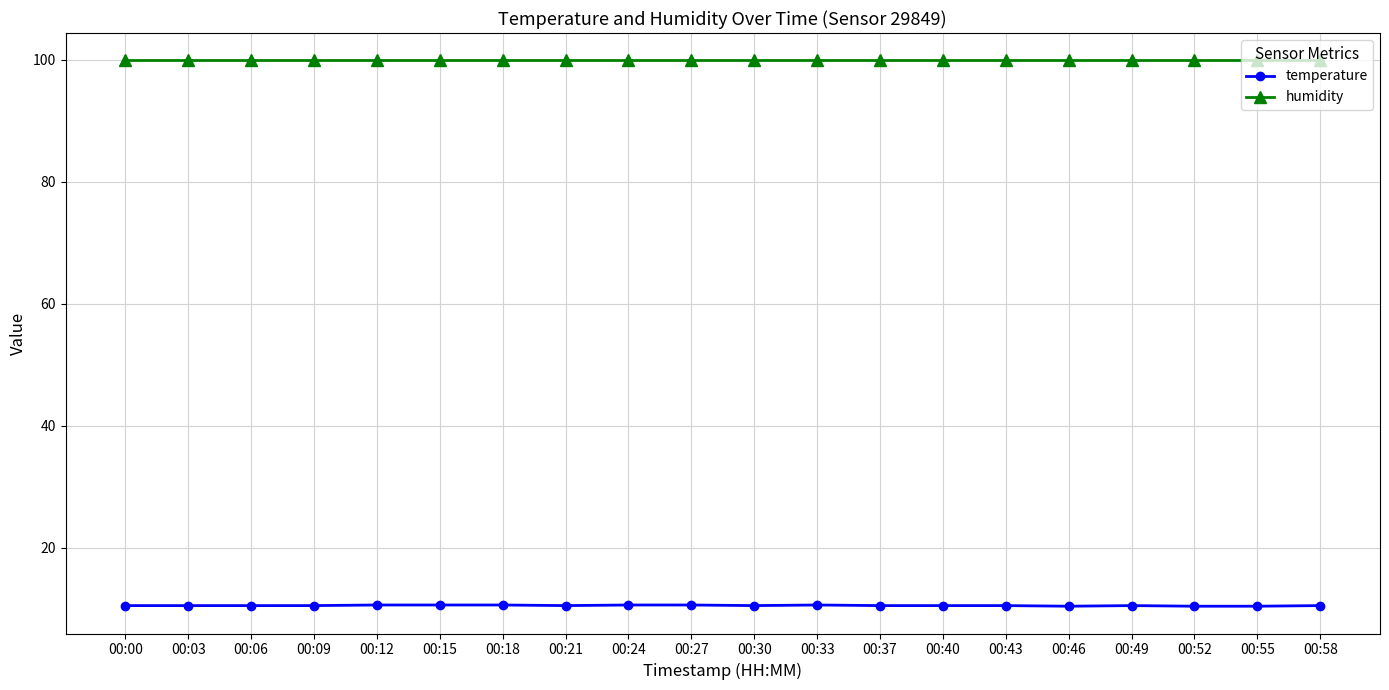

List the series in order of their peak value, highest first.

humidity, temperature